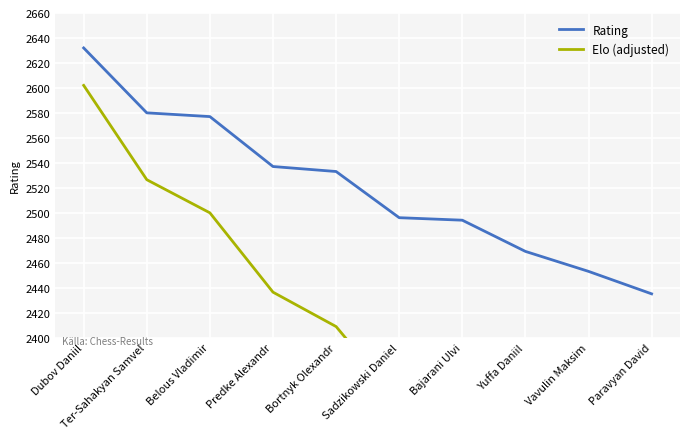

What is the minimum value for Rating?

2435